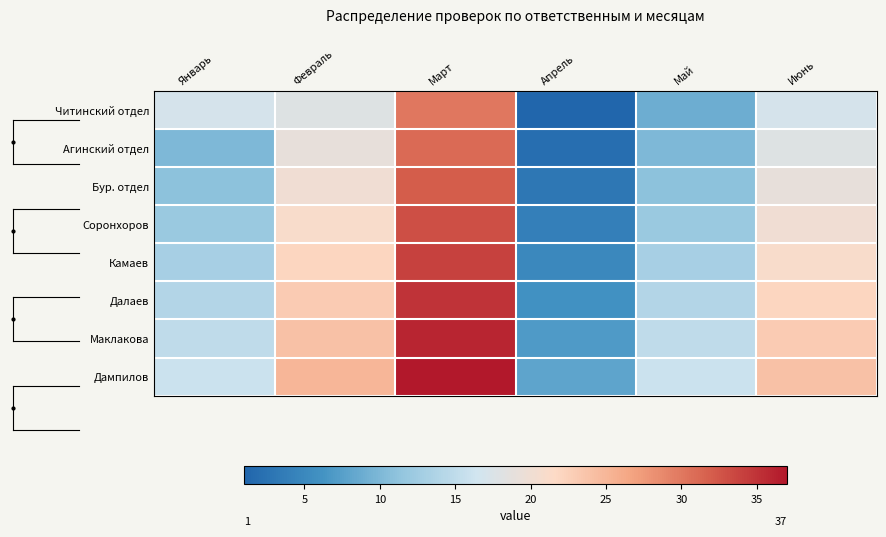

Reading right to left, list all the values displayed in this chart.

Читинский отдел: Июнь=17	Май=9	Апрель=1	Март=30	Февраль=18	Январь=17
Агинский отдел: Июнь=18	Май=10	Апрель=2	Март=31	Февраль=19	Январь=10
Бур. отдел: Июнь=19	Май=11	Апрель=3	Март=32	Февраль=20	Январь=11
Соронхоров: Июнь=20	Май=12	Апрель=4	Март=33	Февраль=21	Январь=12
Камаев: Июнь=21	Май=13	Апрель=5	Март=34	Февраль=22	Январь=13
Далаев: Июнь=22	Май=14	Апрель=6	Март=35	Февраль=23	Январь=14
Маклакова: Июнь=23	Май=15	Апрель=7	Март=36	Февраль=24	Январь=15
Дампилов: Июнь=24	Май=16	Апрель=8	Март=37	Февраль=25	Январь=16